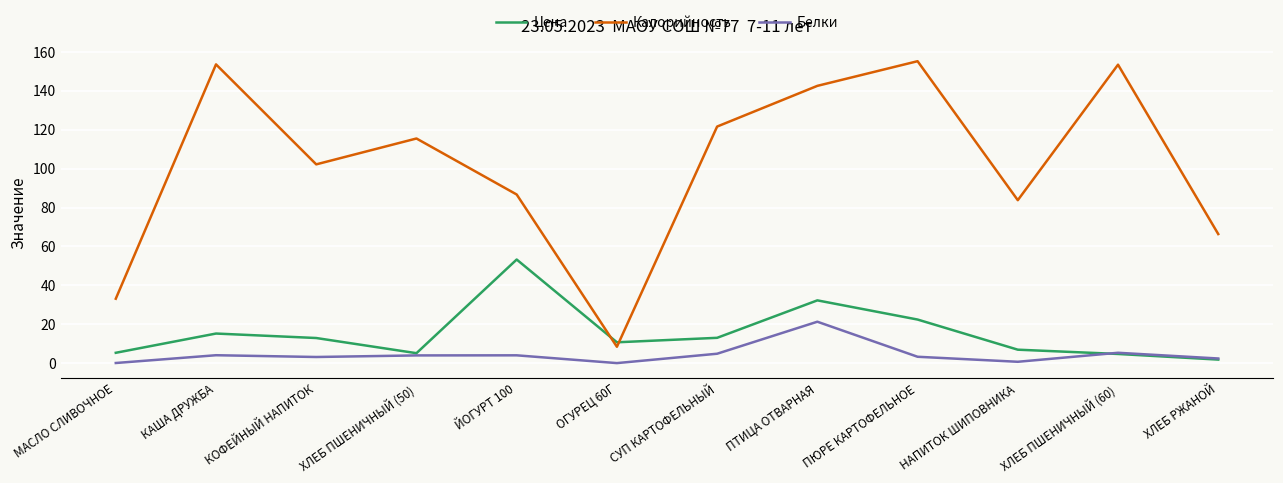

What position from the left is ПТИЦА ОТВАРНАЯ?

8